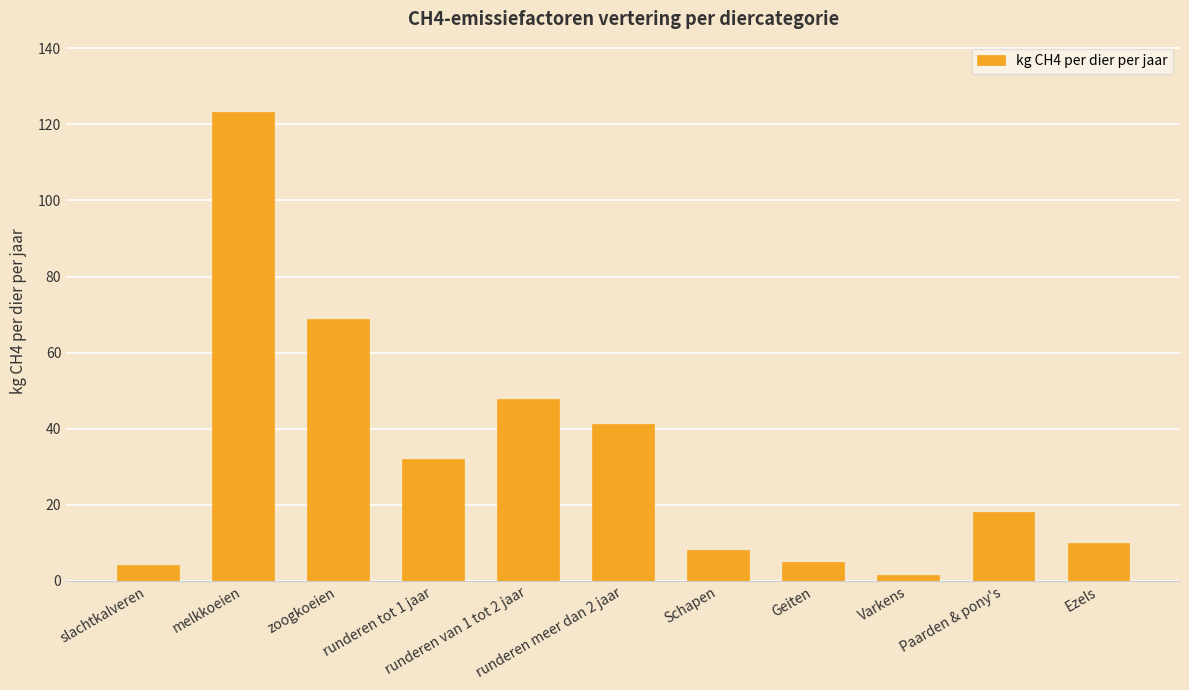

Where is the data nearest to the value 62?

zoogkoeien